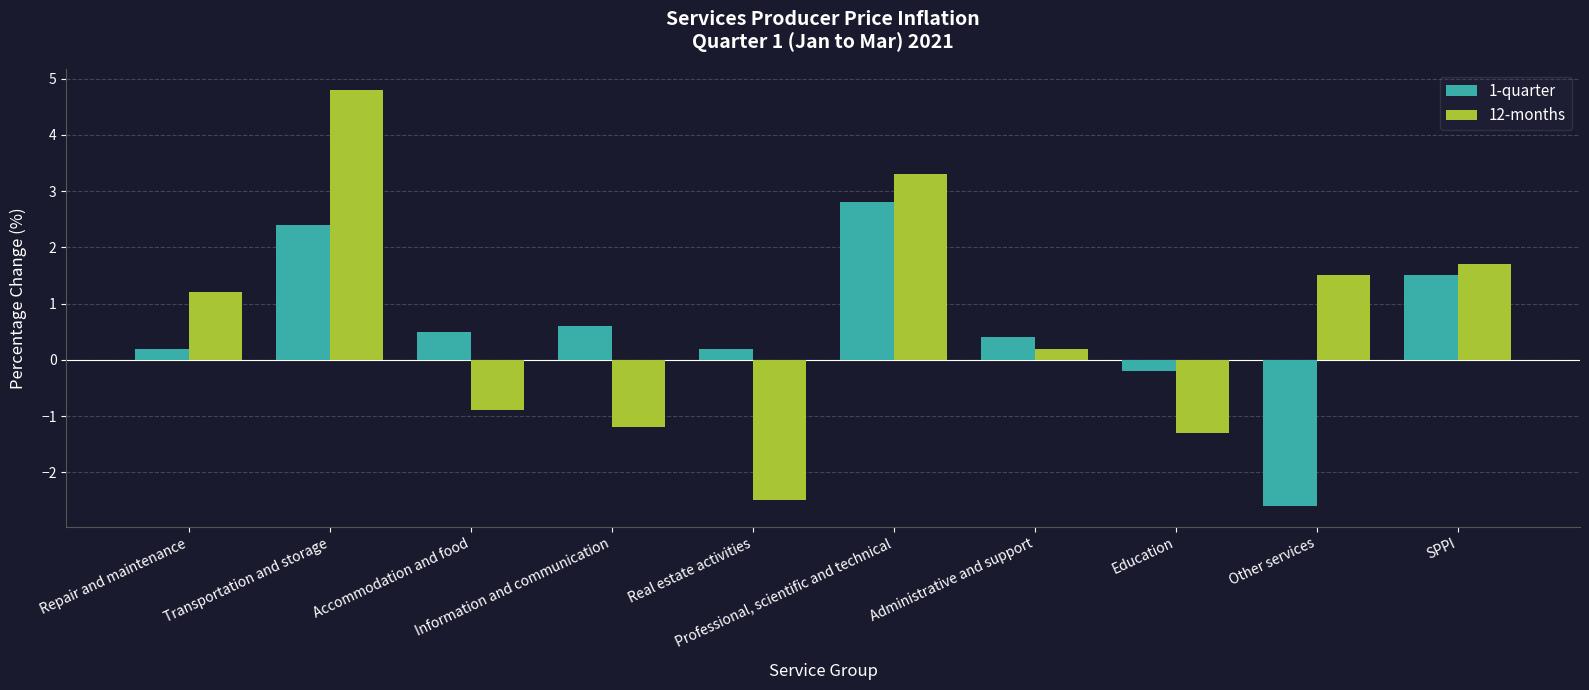

What is the label of the 2nd bar from the right?

Other services